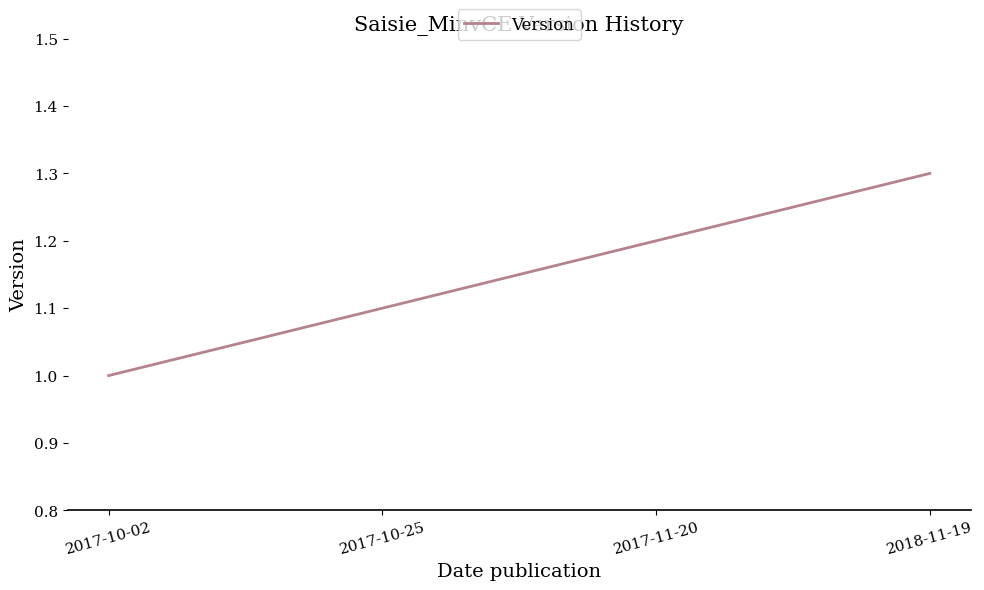

What is the change in value from 2017-10-25 to 2018-11-19?

+0.2